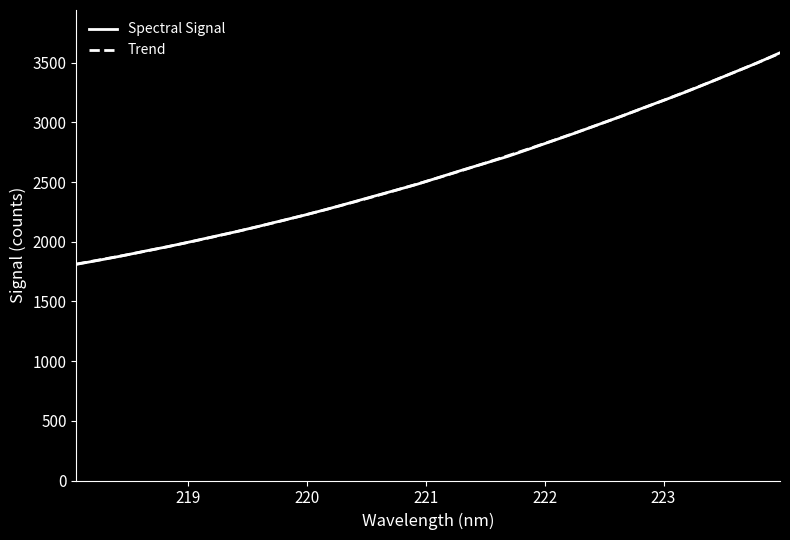

True or false: Spectral Signal has more than 2 interior local peaks.

False